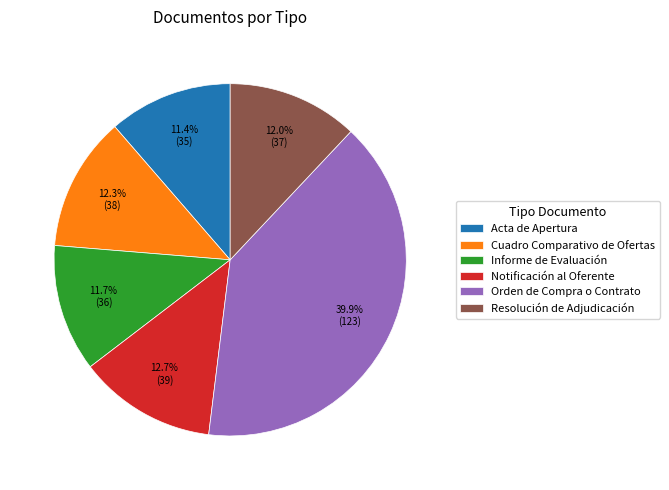

What percentage is the Notificación al Oferente slice, to the nearest percent?

13%